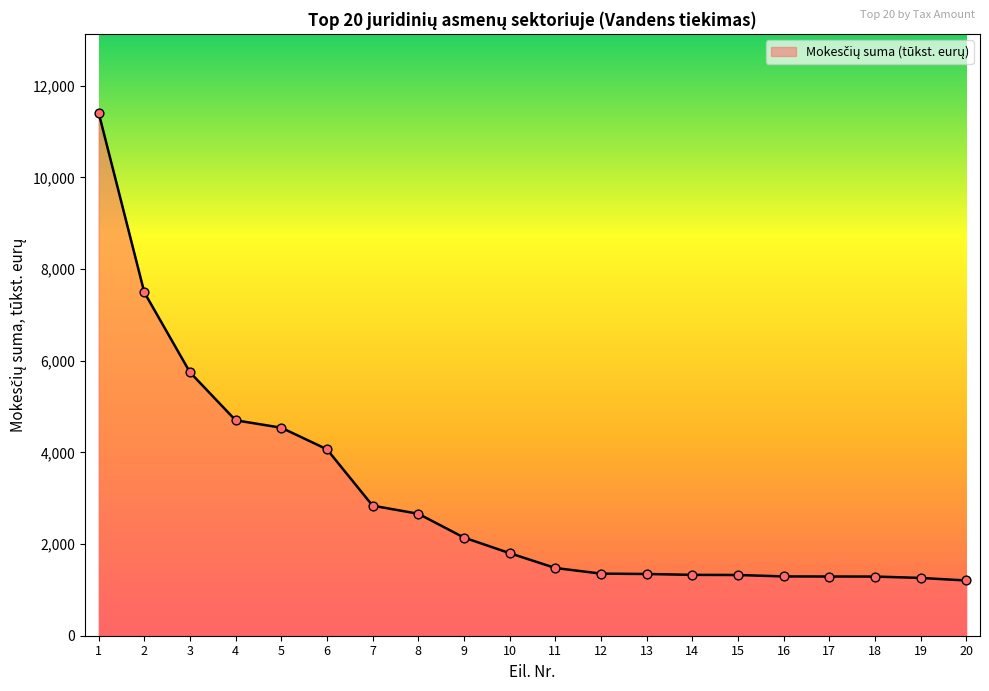

What is the ratio of the value at 8 to the value at 19?

2.1